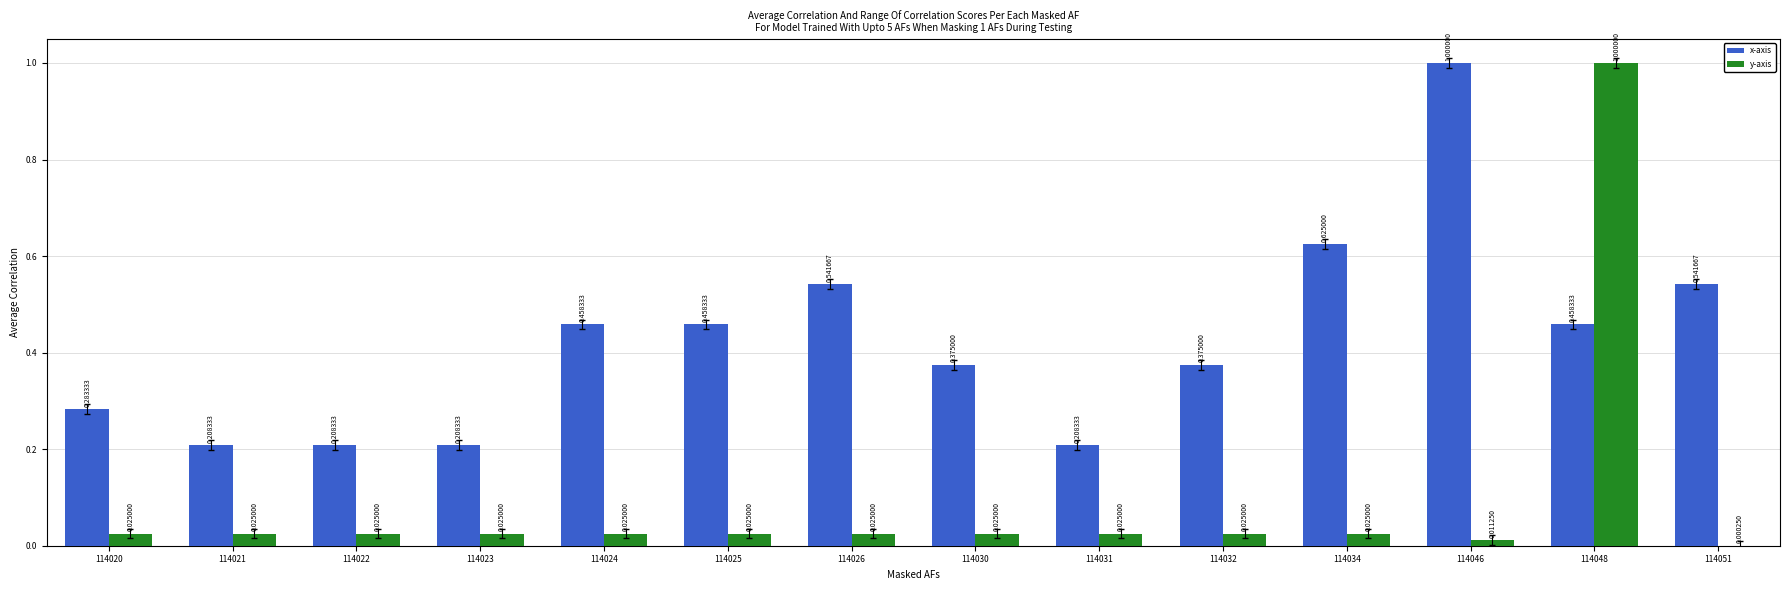

Which series changed the most between 114022 and 114046?

x-axis